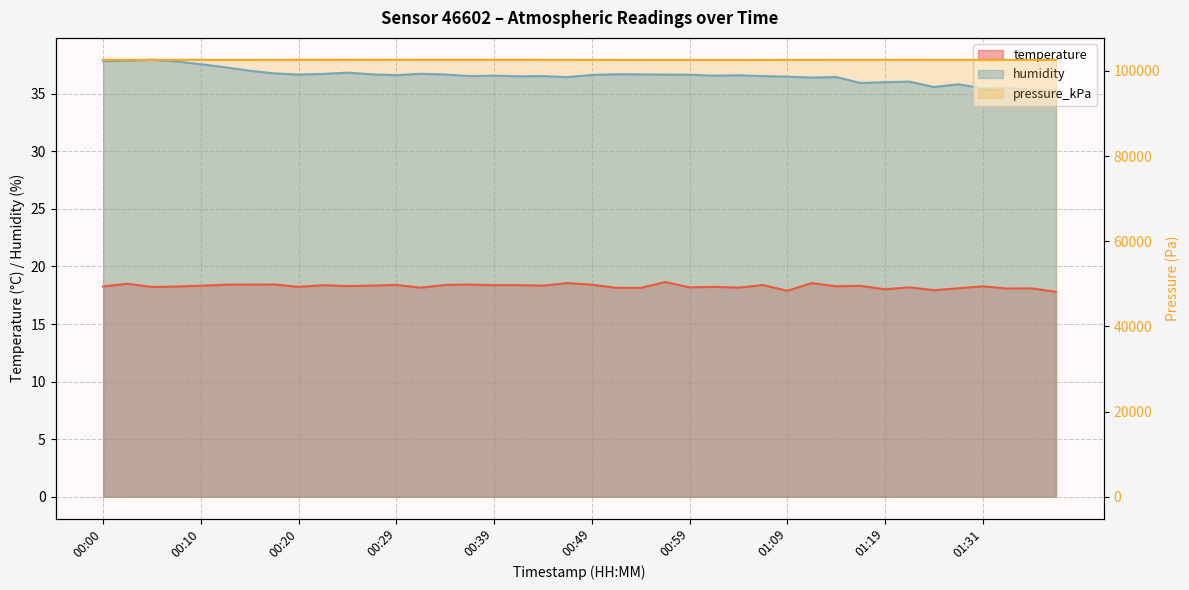

Reading left to right, what are all the values shown in this chart?

temperature: 18.3	18.5	18.2	18.3	18.3	18.4	18.4	18.4	18.2	18.4	18.3	18.3	18.4	18.2	18.4	18.4	18.4	18.4	18.3	18.6	18.4	18.1	18.1	18.6	18.2	18.2	18.2	18.4	17.9	18.6	18.3	18.3	18.0	18.2	17.9	18.1	18.3	18.1	18.1	17.8
humidity: 37.8	37.9	38.0	37.8	37.6	37.3	37.0	36.8	36.7	36.7	36.8	36.7	36.6	36.7	36.7	36.5	36.6	36.5	36.5	36.5	36.6	36.7	36.7	36.7	36.7	36.6	36.6	36.5	36.5	36.4	36.5	35.9	36.0	36.1	35.6	35.8	35.5	35.5	35.3	35.3
pressure_kPa: 102602.6	102597.9	102594.8	102593.6	102586.8	102581.5	102585.2	102590.9	102597.4	102601.3	102599.0	102600.1	102609.9	102608.5	102605.4	102601.6	102604.5	102603.9	102595.4	102589.0	102583.2	102577.8	102573.0	102576.0	102572.9	102572.5	102571.3	102577.1	102579.8	102582.4	102589.0	102591.1	102592.2	102598.6	102592.6	102586.4	102587.4	102588.9	102581.0	102584.7